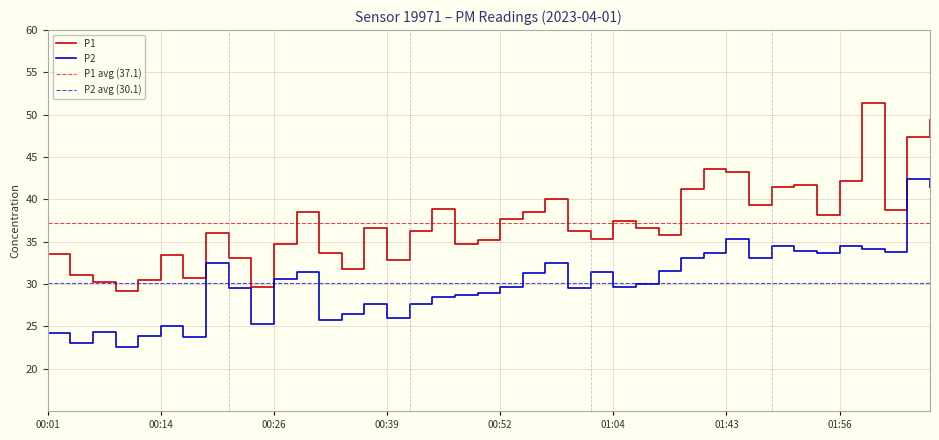

What is the sum of all P2 values?

1204.7